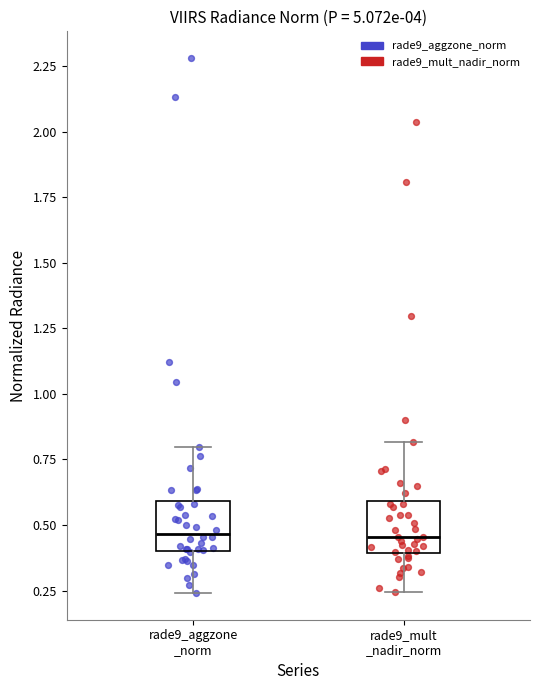

Reading left to right, read every box against the y-axis: the position of its median line, the range the box covers, and the ends of its whiskers. The values are not printed on the chart, so give them approximately, as read against the axis.

rade9_aggzone _norm: median 0.45, box 0.40 to 0.60, whiskers 0.25 to 0.80
rade9_mult _nadir_norm: median 0.45, box 0.40 to 0.60, whiskers 0.25 to 0.80